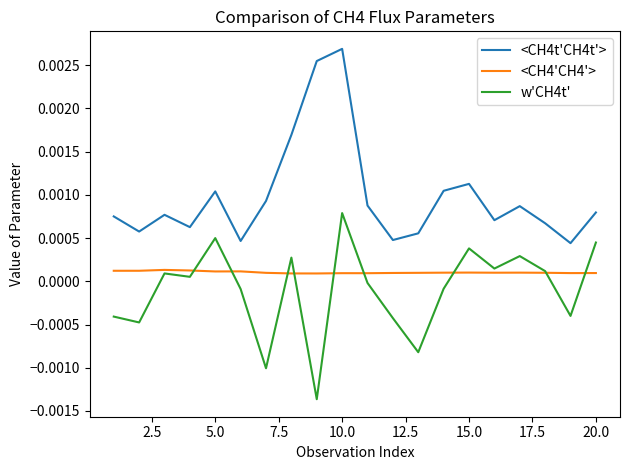

True or false: <CH4'CH4'> and <CH4t'CH4t'> intersect in this chart.

False